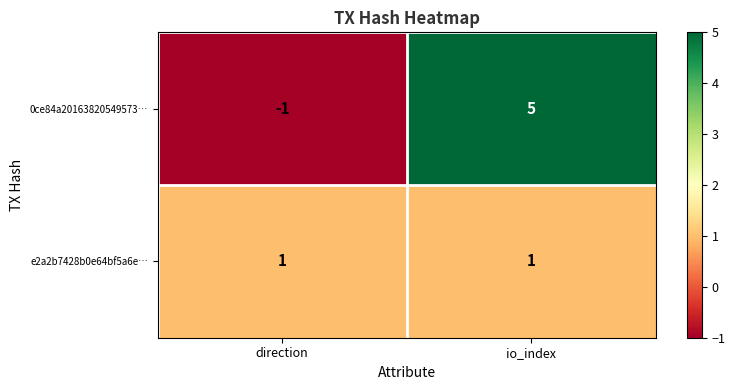

Which series has the largest total across all categories?

0ce84a20163820549573…